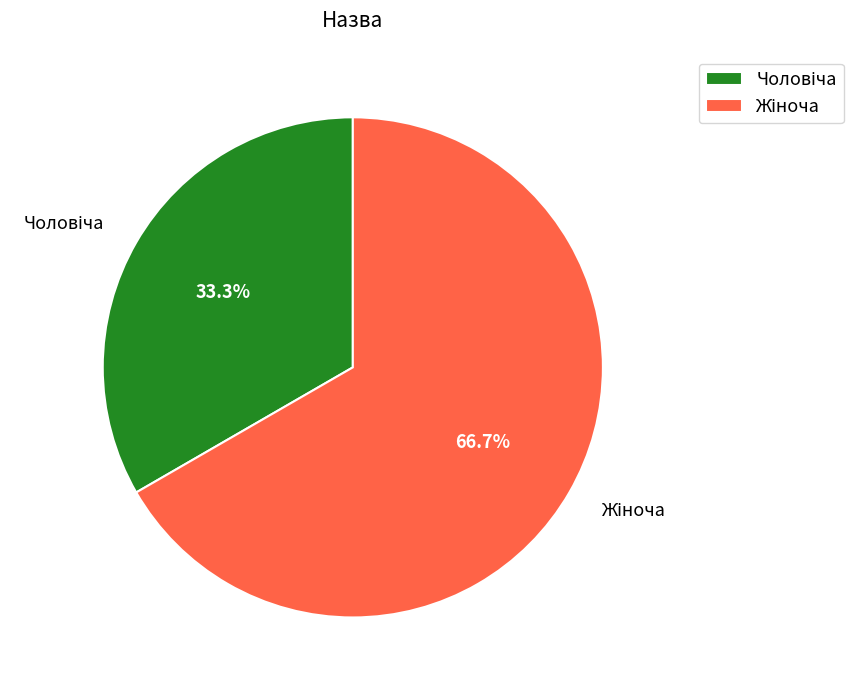

Is there a majority slice in this chart?

Yes